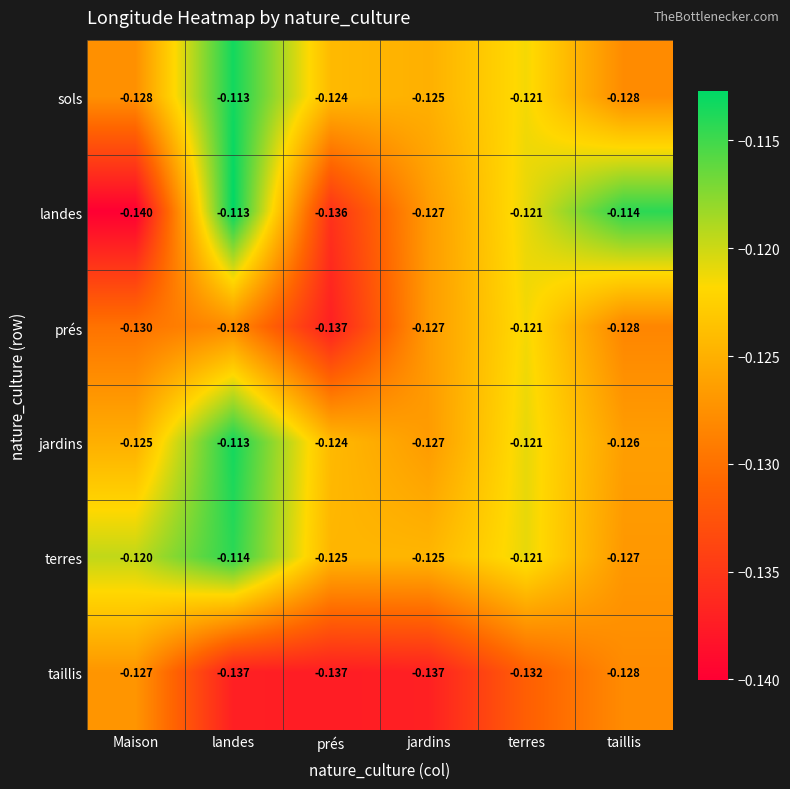

Which series has the largest total across all categories?

terres